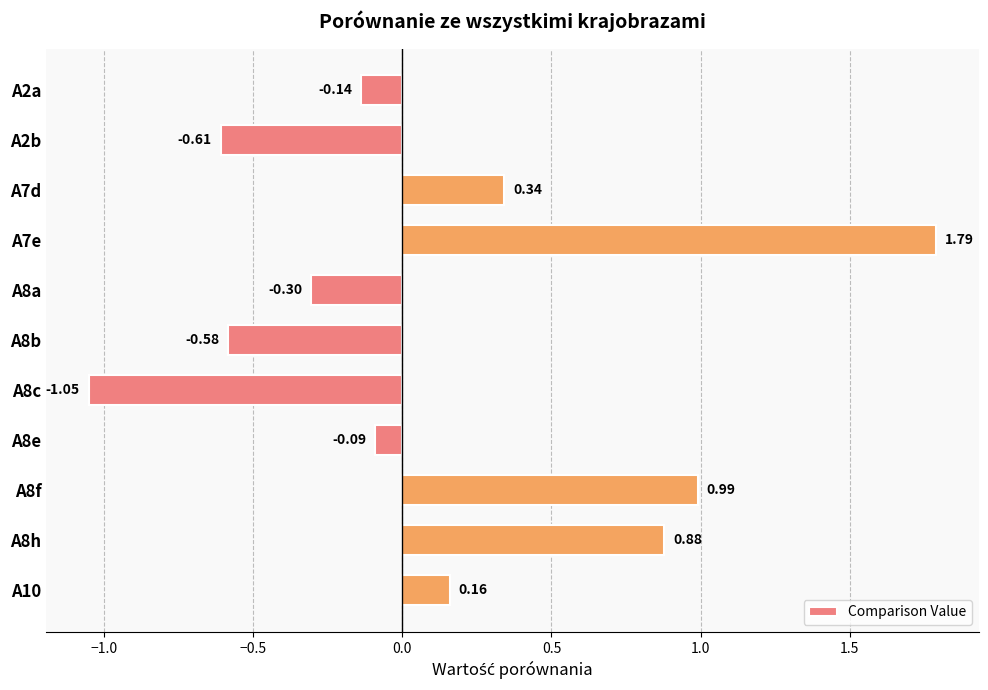

At which label is the value closest to 0?

A8e